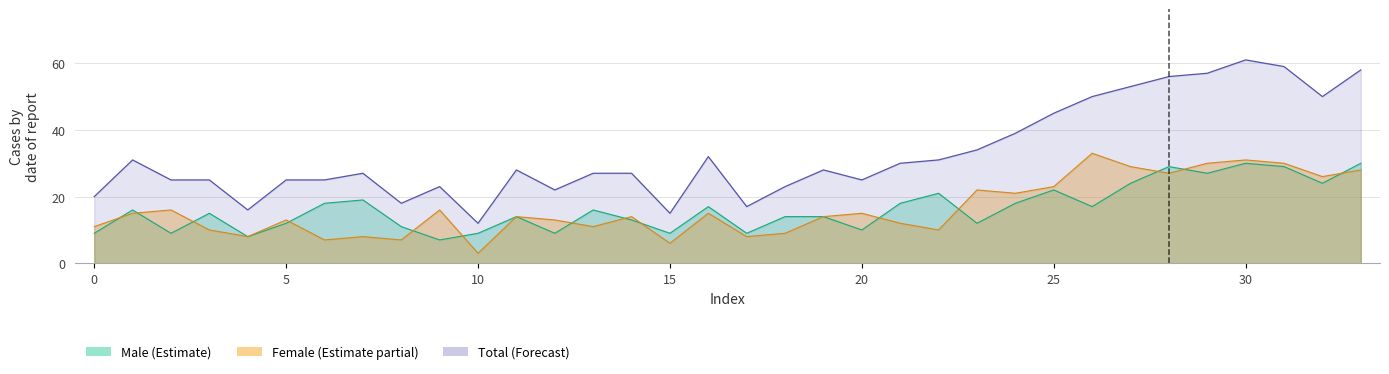

Which has a higher value, 13 or 0?

13